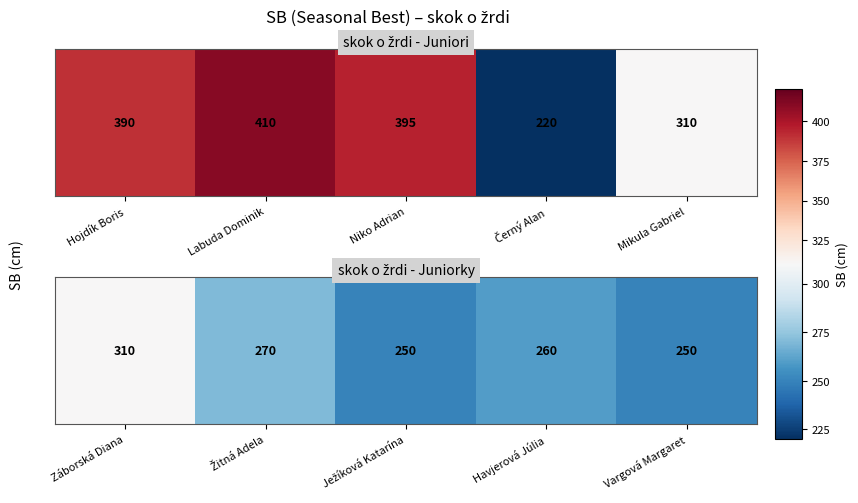

Between Žitná Adela and Havjerová Júlia, which is larger?

Žitná Adela